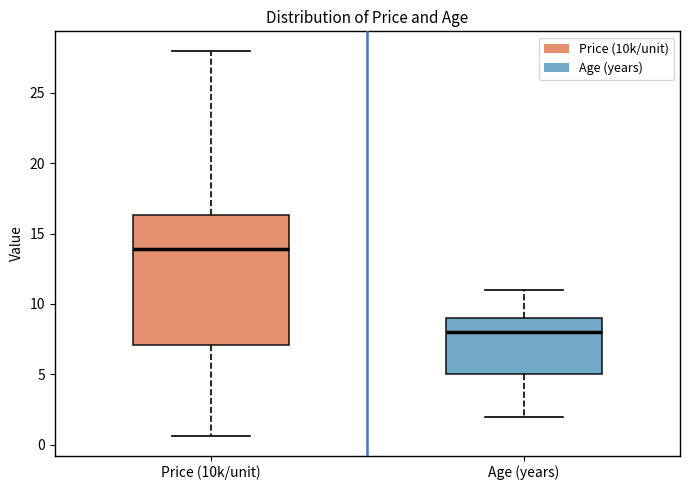

Reading left to right, transcribe this box plot: for each box, give where its median line is, the range the box spans, and where its two whiskers end, as read against the y-axis. The values are not printed on the chart, so give them approximately, as read against the axis.

Price (10k/unit): median 14.0, box 7.0 to 16.5, whiskers 0.5 to 28.0
Age (years): median 8.0, box 5.0 to 9.0, whiskers 2.0 to 11.0